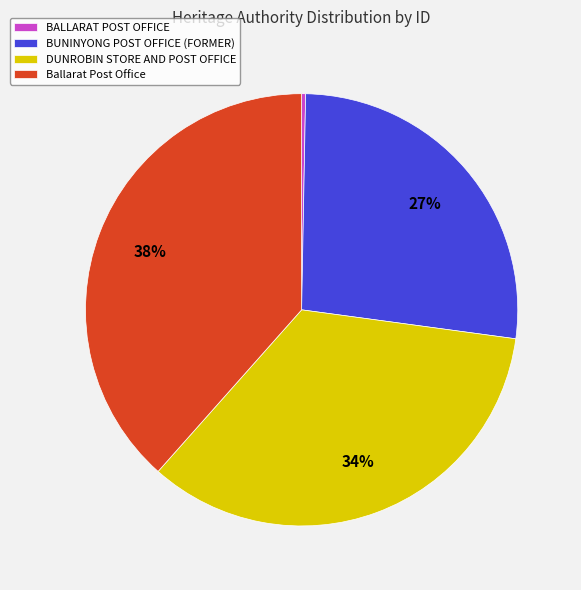

The DUNROBIN STORE AND POST OFFICE slice represents 45% of the pie. True or false?

False